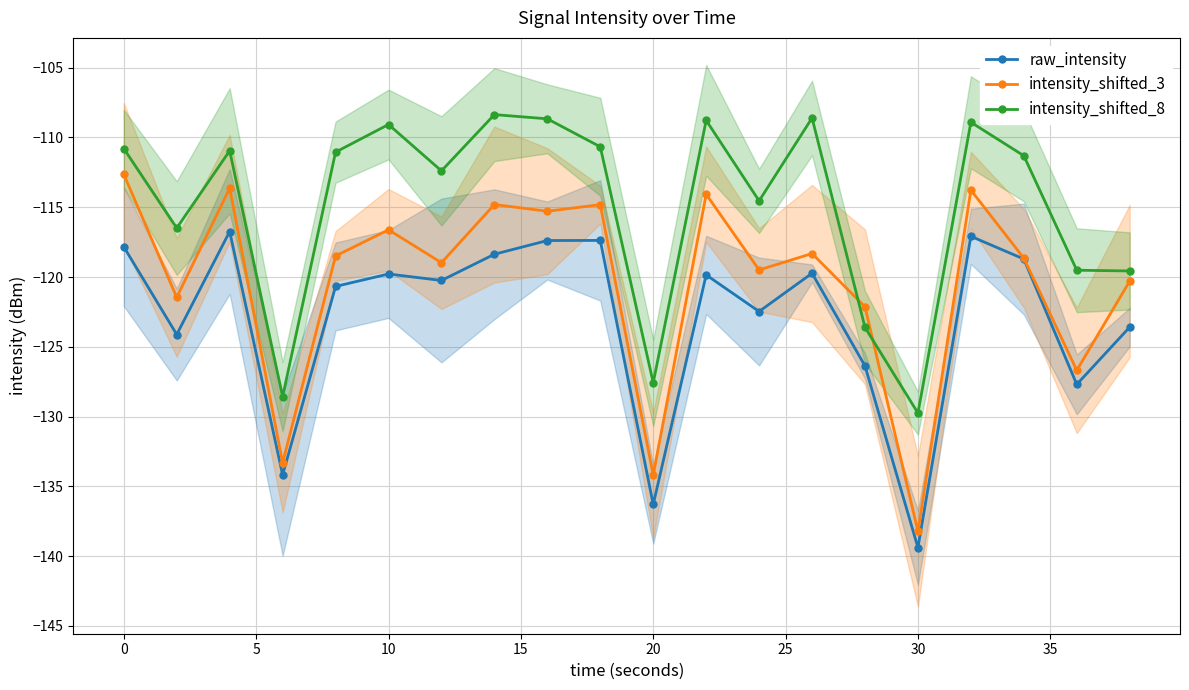

True or false: intensity_shifted_8 has more than 1 interior local peaks.

True